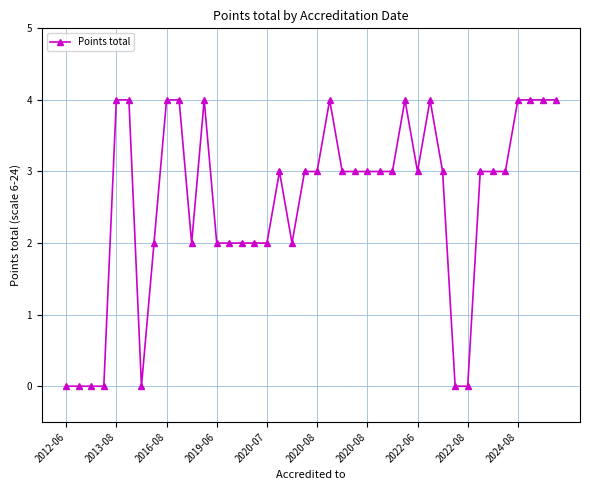

What is the greatest value displayed?

4